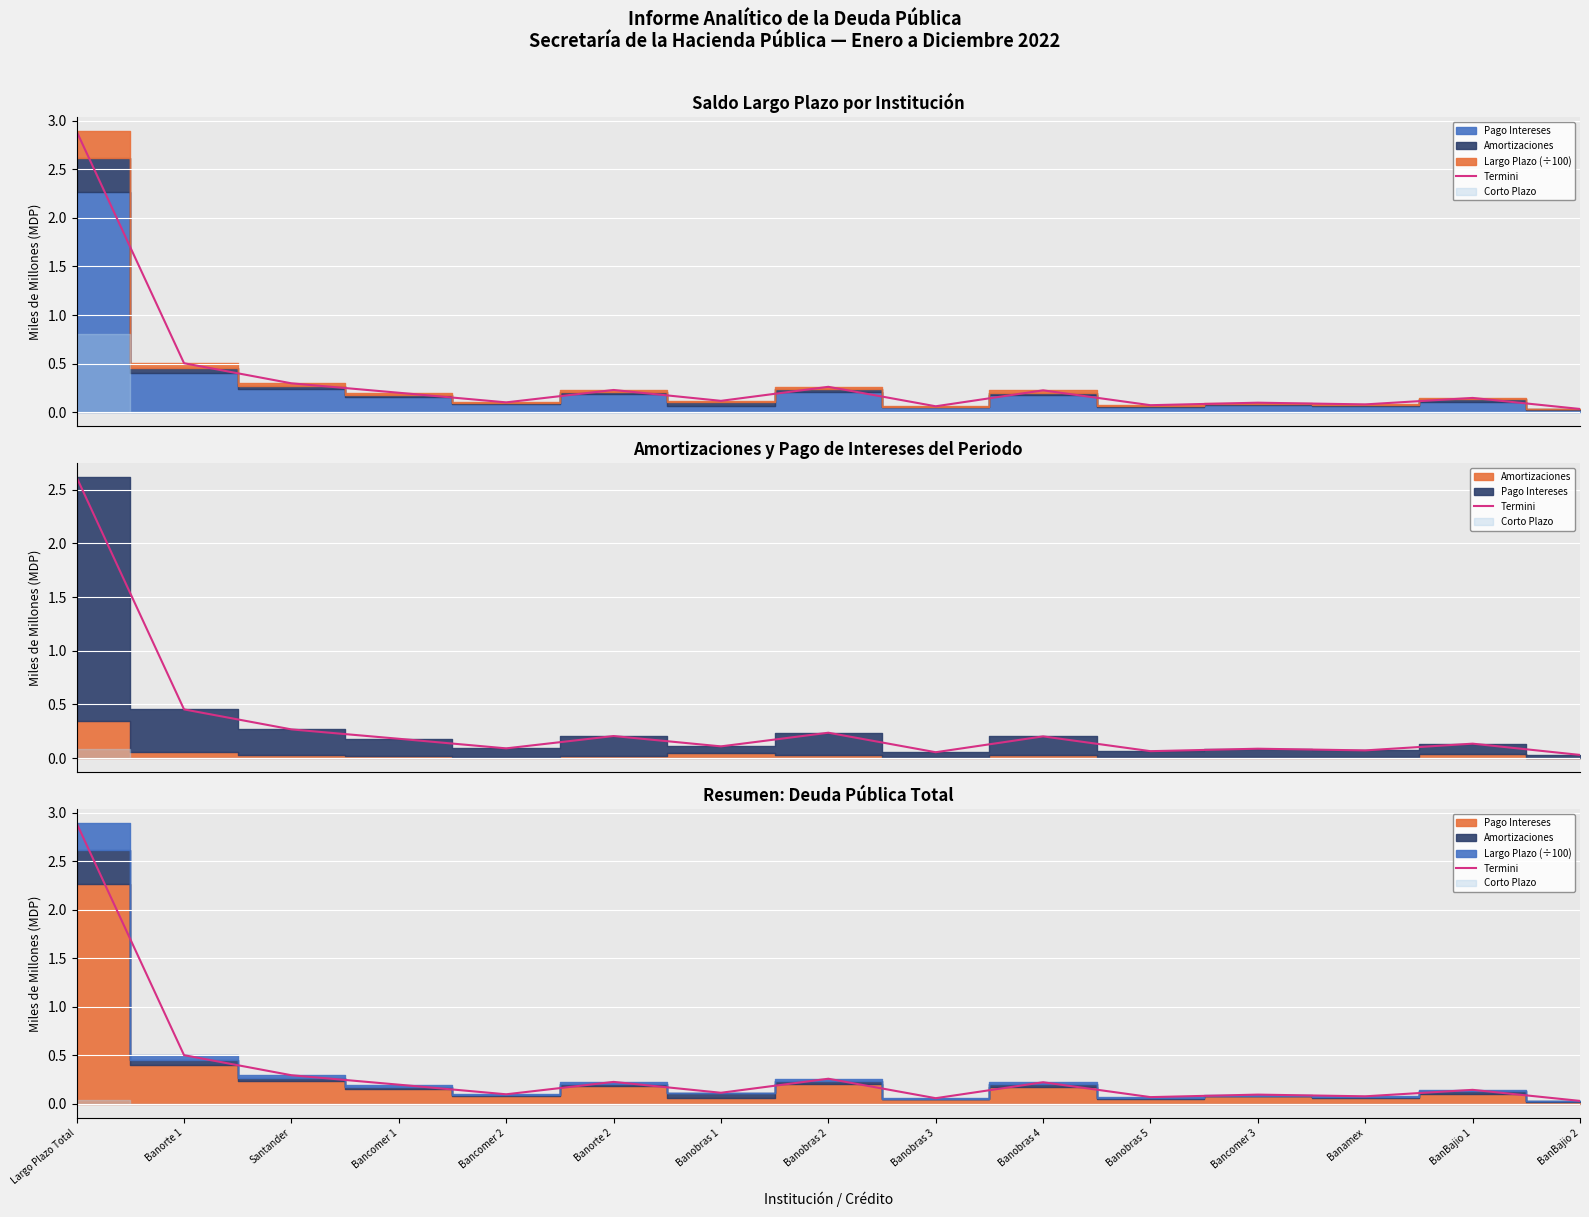

True or false: the data shows 0.1 at Banobras 2.

False